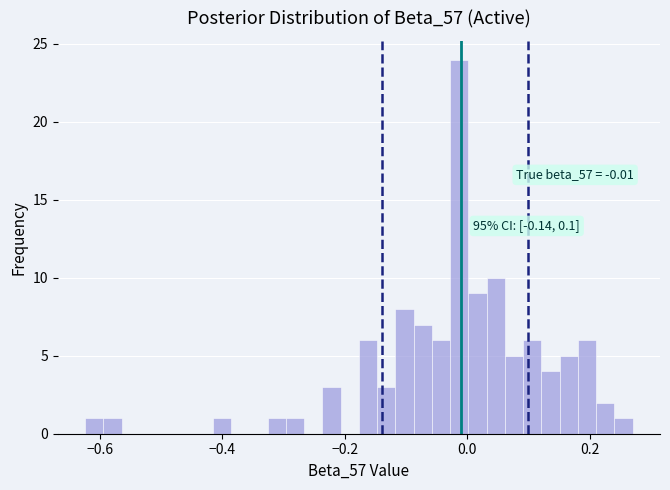

Around what value on the x-axis is the tallest bar? Give the approximate position of its centre, as read against the axis.

-0.02